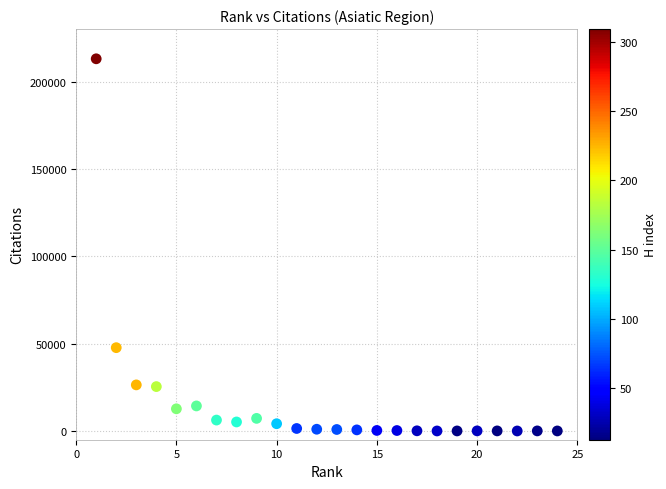

What Y value in the scatter plot is closest to 106504?

47680